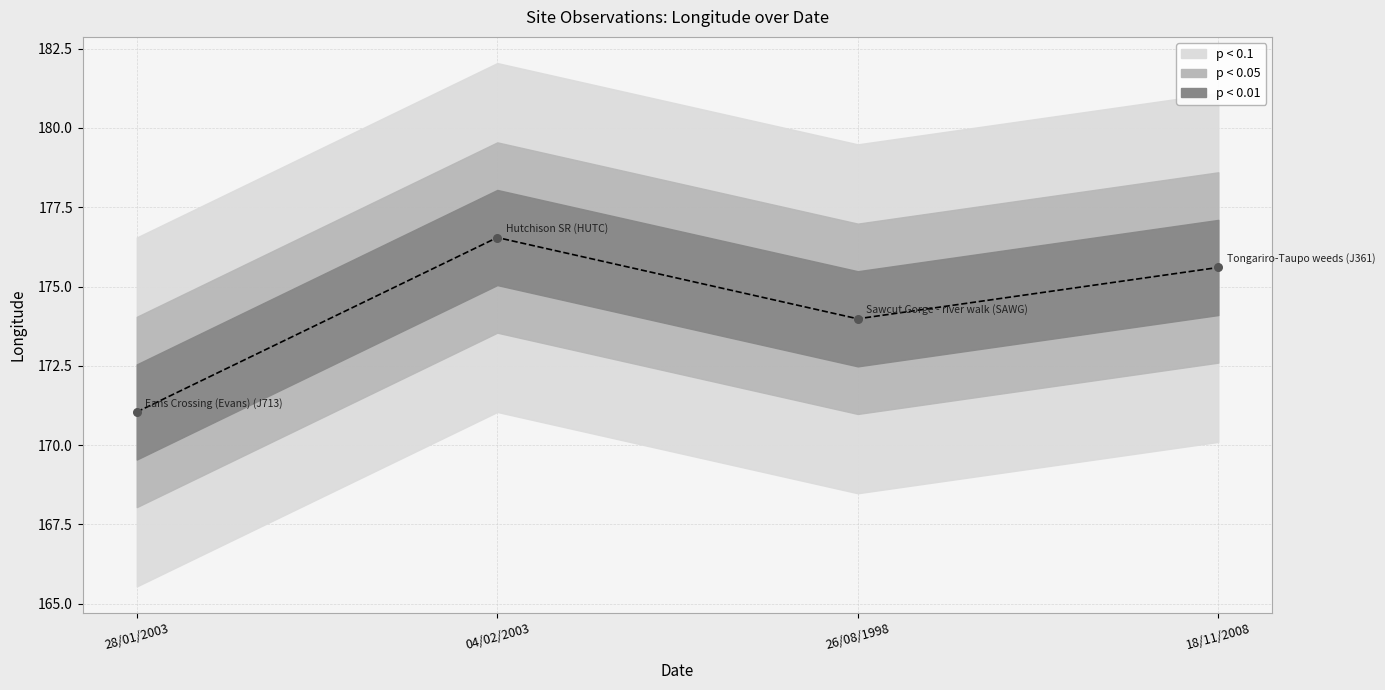

What is the ratio of the value at 04/02/2003 to the value at 28/01/2003?

1.0